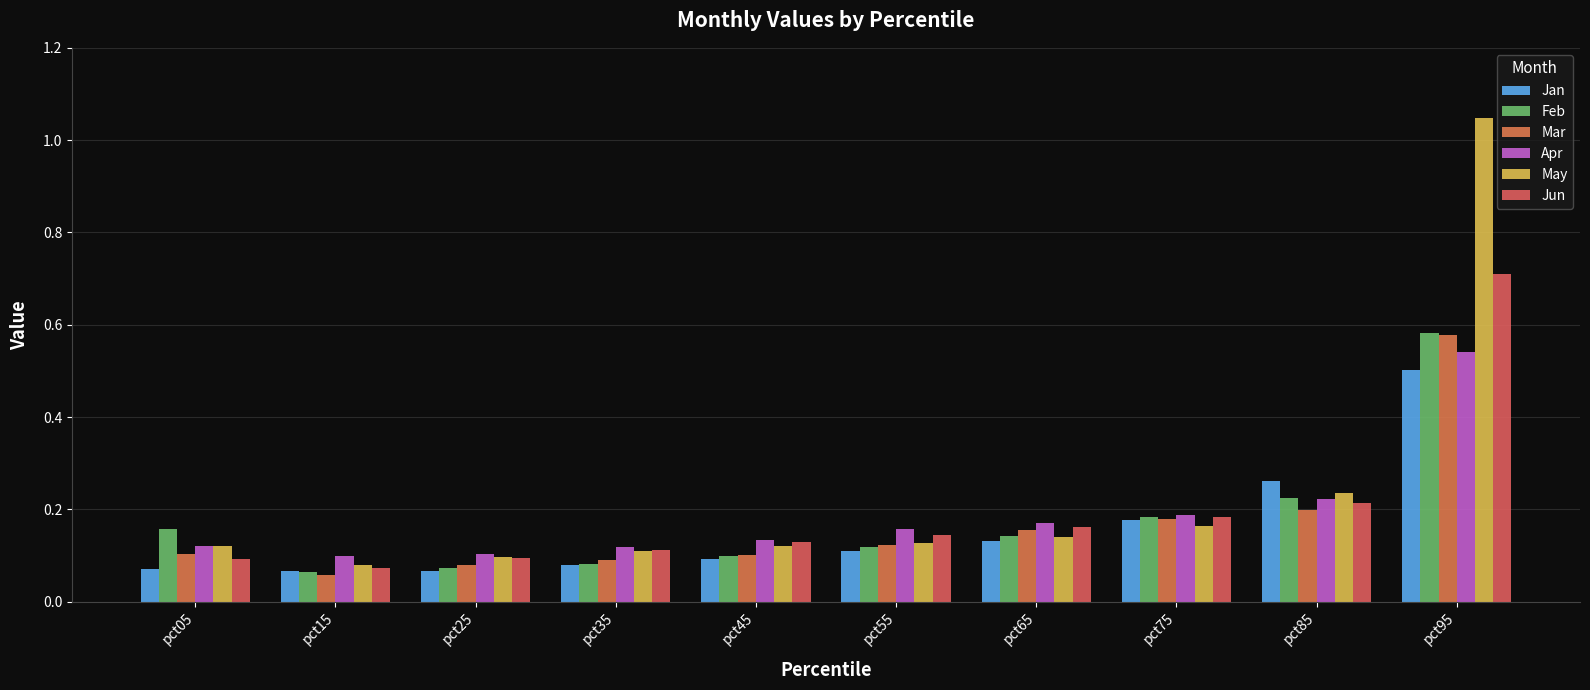

At how many categories does at least one series exceed 0?

10